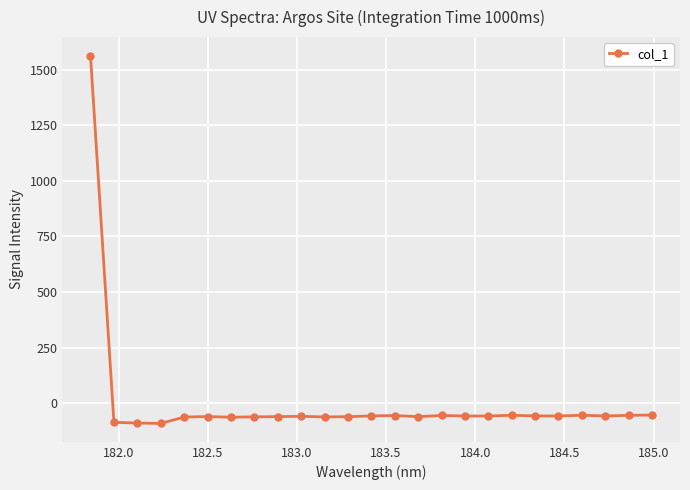

What is the value of the 20th point from the left?

-56.9